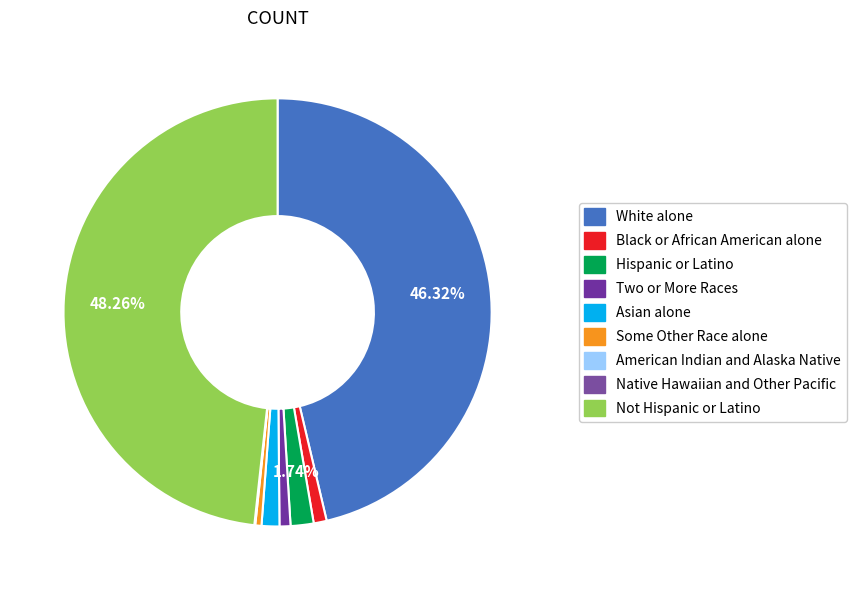

Does Hispanic or Latino represent more than half of the total?

No